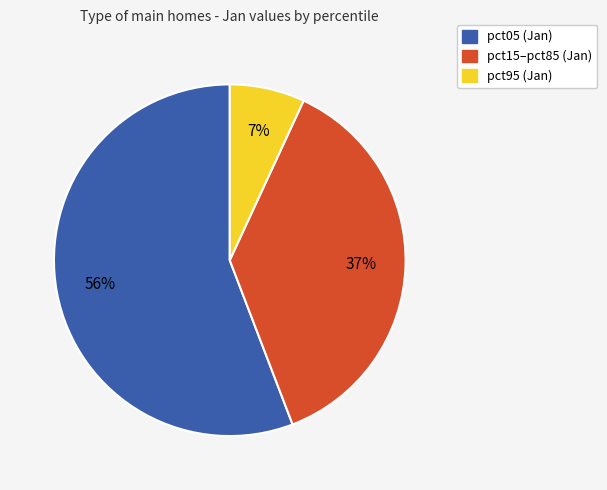

To the nearest percent, what is the average slice percentage?

33%